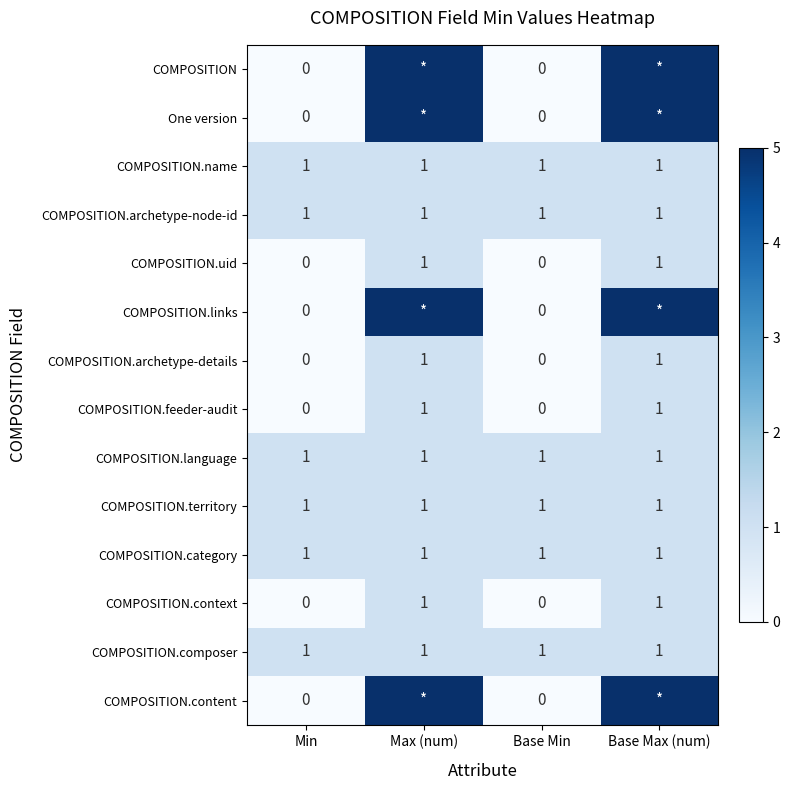

At how many categories does at least one series exceed 4?

2